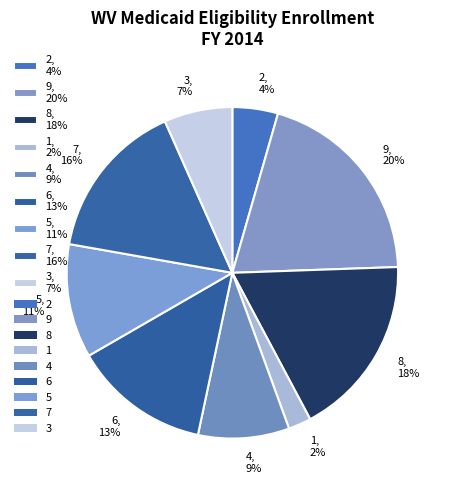

True or false: 5, 11% accounts for 11% of the total.

True